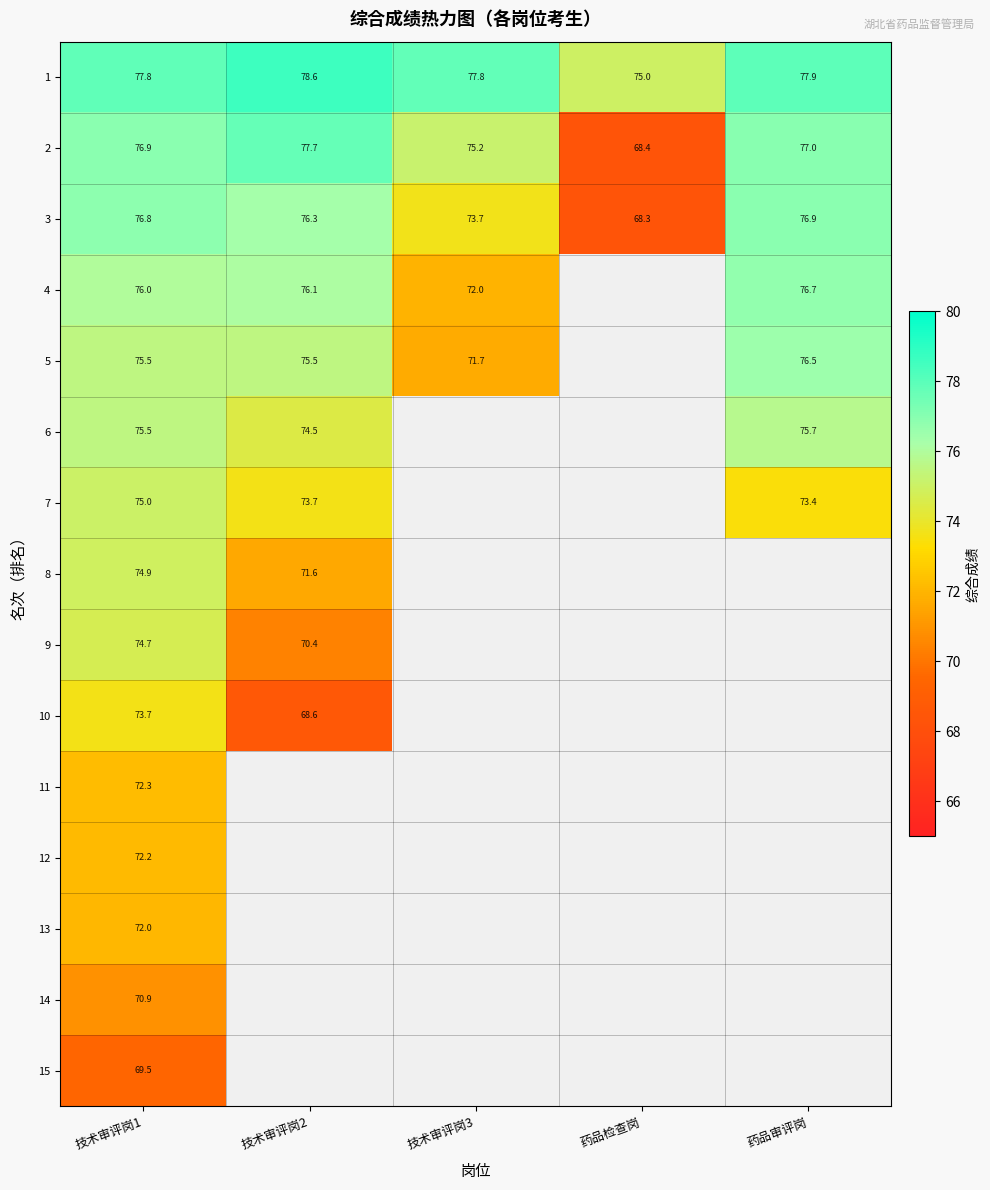

How many values in the 3 series are below 76?

2